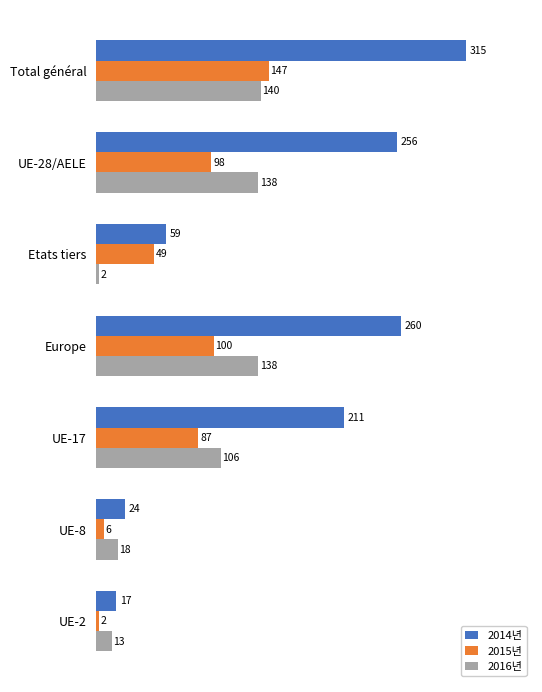

Count the number of categories in the chart.

7